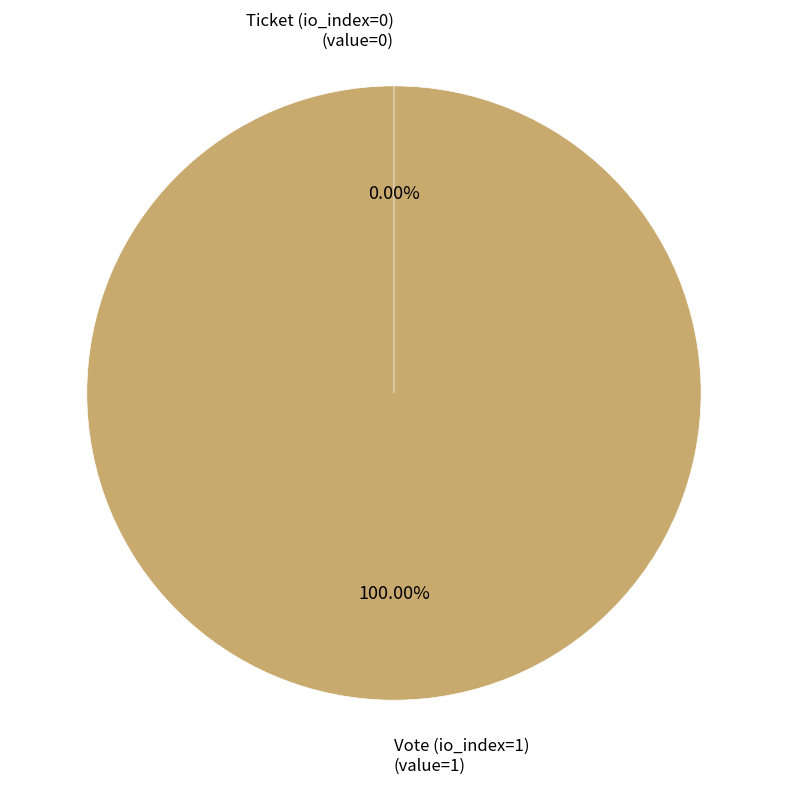

What is the change in value from Vote (io_index=1) to Ticket (io_index=0)?

-1